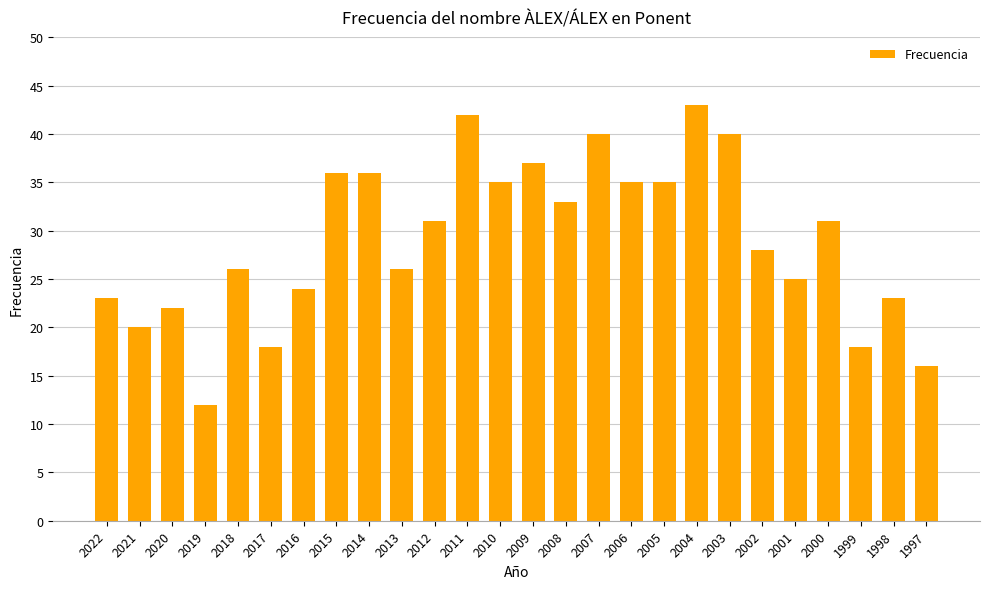

How many bars are there in total?

26